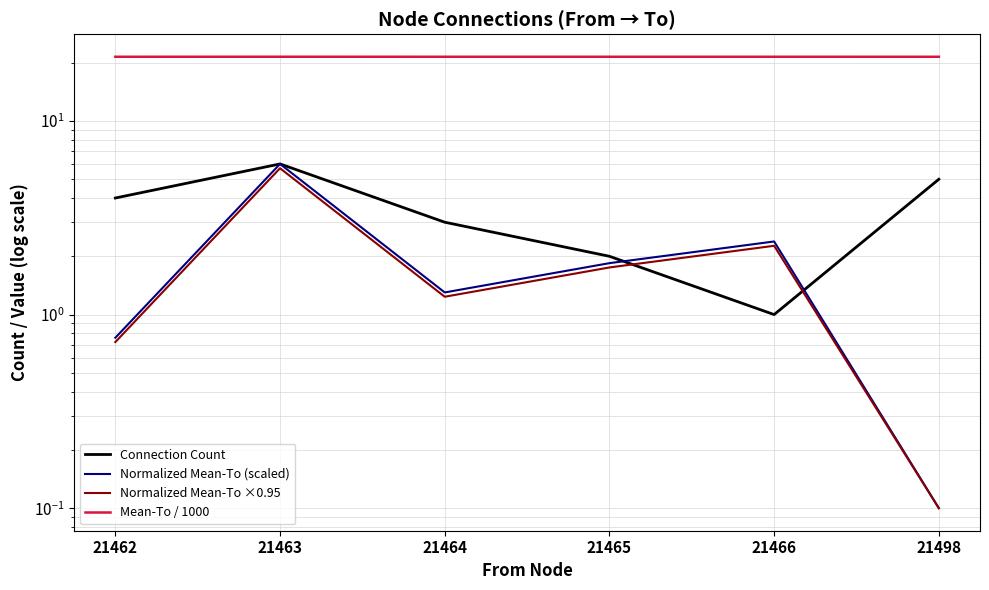

What is the value of the Normalized Mean-To ×0.95 point at the 5th from the left?

2.3